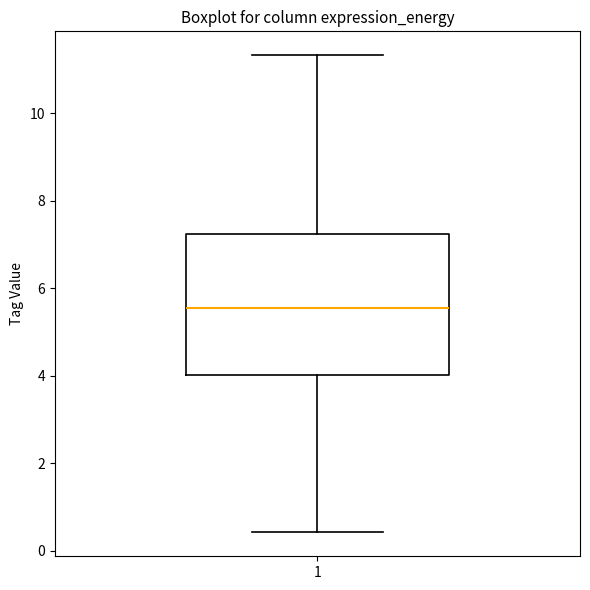

Read this box plot against the y-axis: the position of the median line, the range covered by the box, and the ends of both whiskers. The values are not printed on the chart, so give them approximately, as read against the axis.

median 5.6, box 4.0 to 7.2, whiskers 0.4 to 11.4